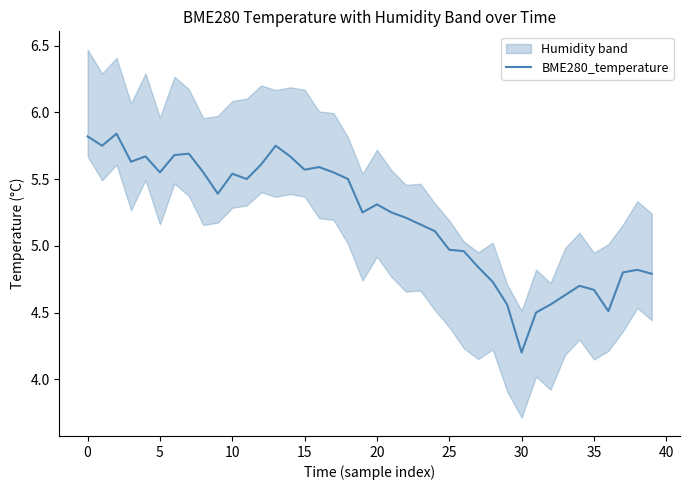

The BME280_temperature series shows 5.6 at 15. True or false?

True